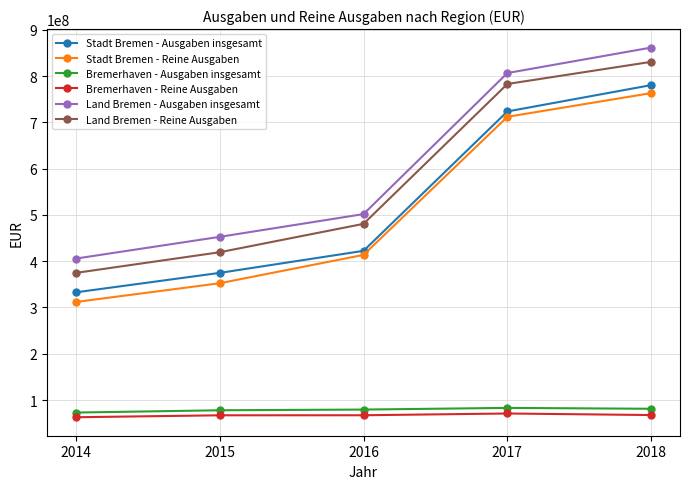

At how many categories does at least one series exceed 476278483?

3